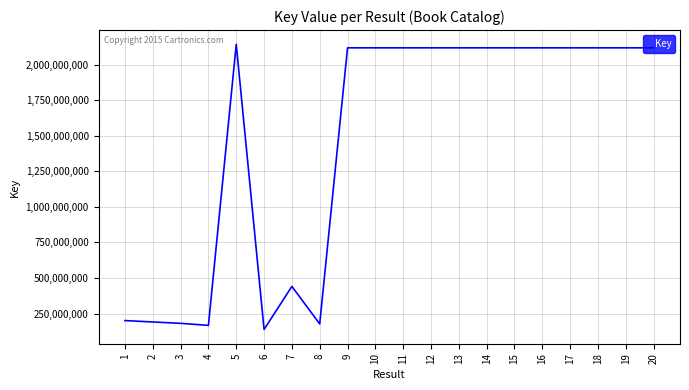

Does the chart have visible grid lines?

Yes